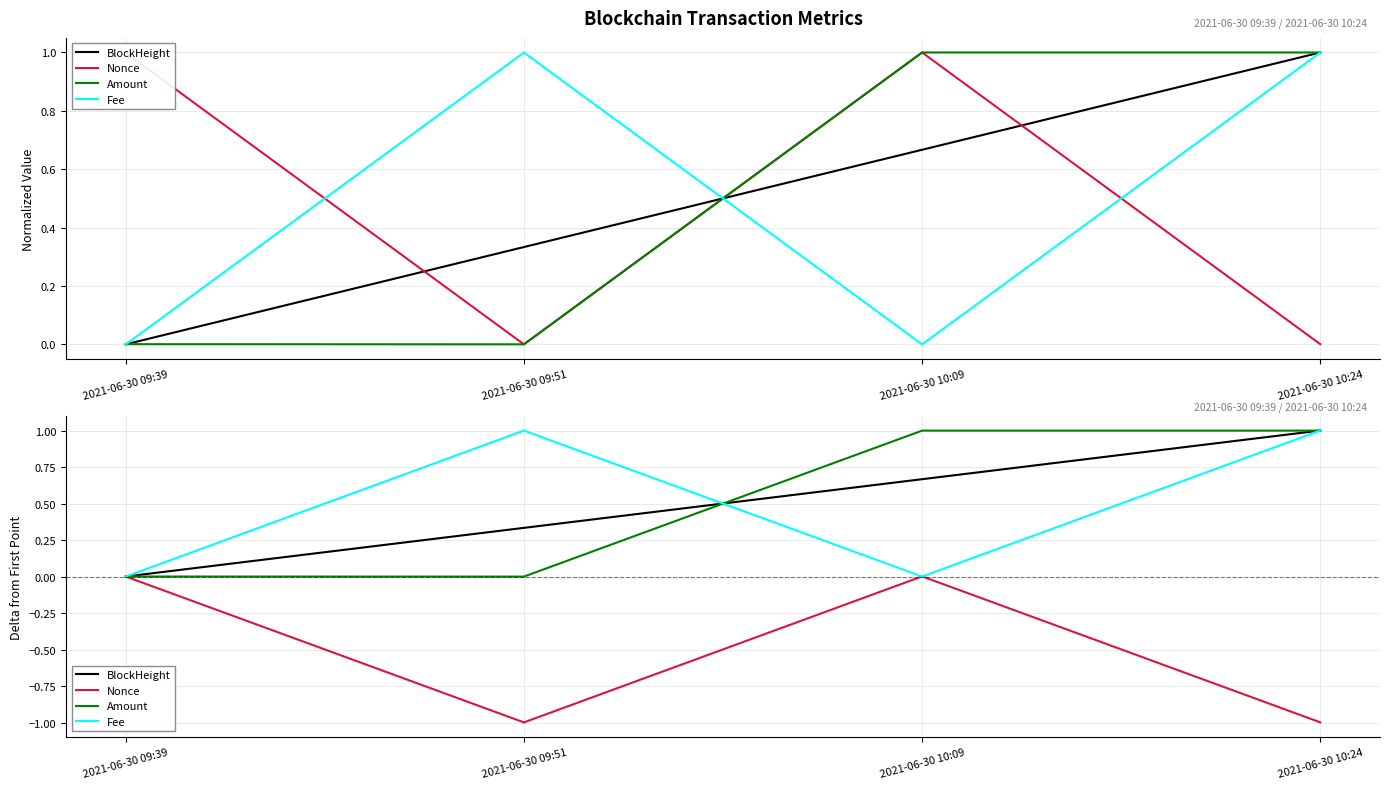

Reading left to right, list all the values displayed in this chart.

BlockHeight: 0.0	0.3	0.7	1.0
Nonce: 0.0	-1.0	0.0	-1.0
Amount: 0.0	-0.0	1.0	1.0
Fee: 0.0	1.0	0.0	1.0